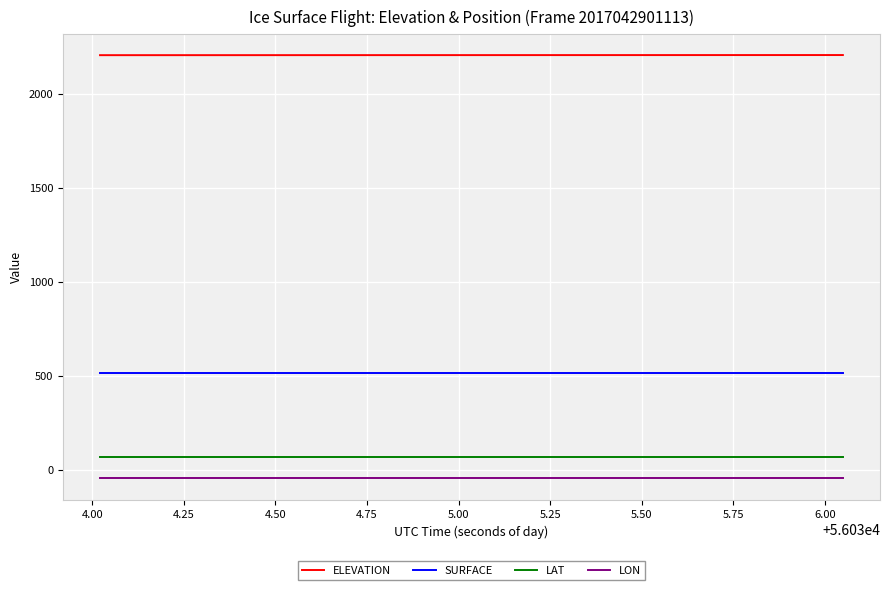

Rank the series by their maximum value, from lowest to highest.

LON, LAT, SURFACE, ELEVATION